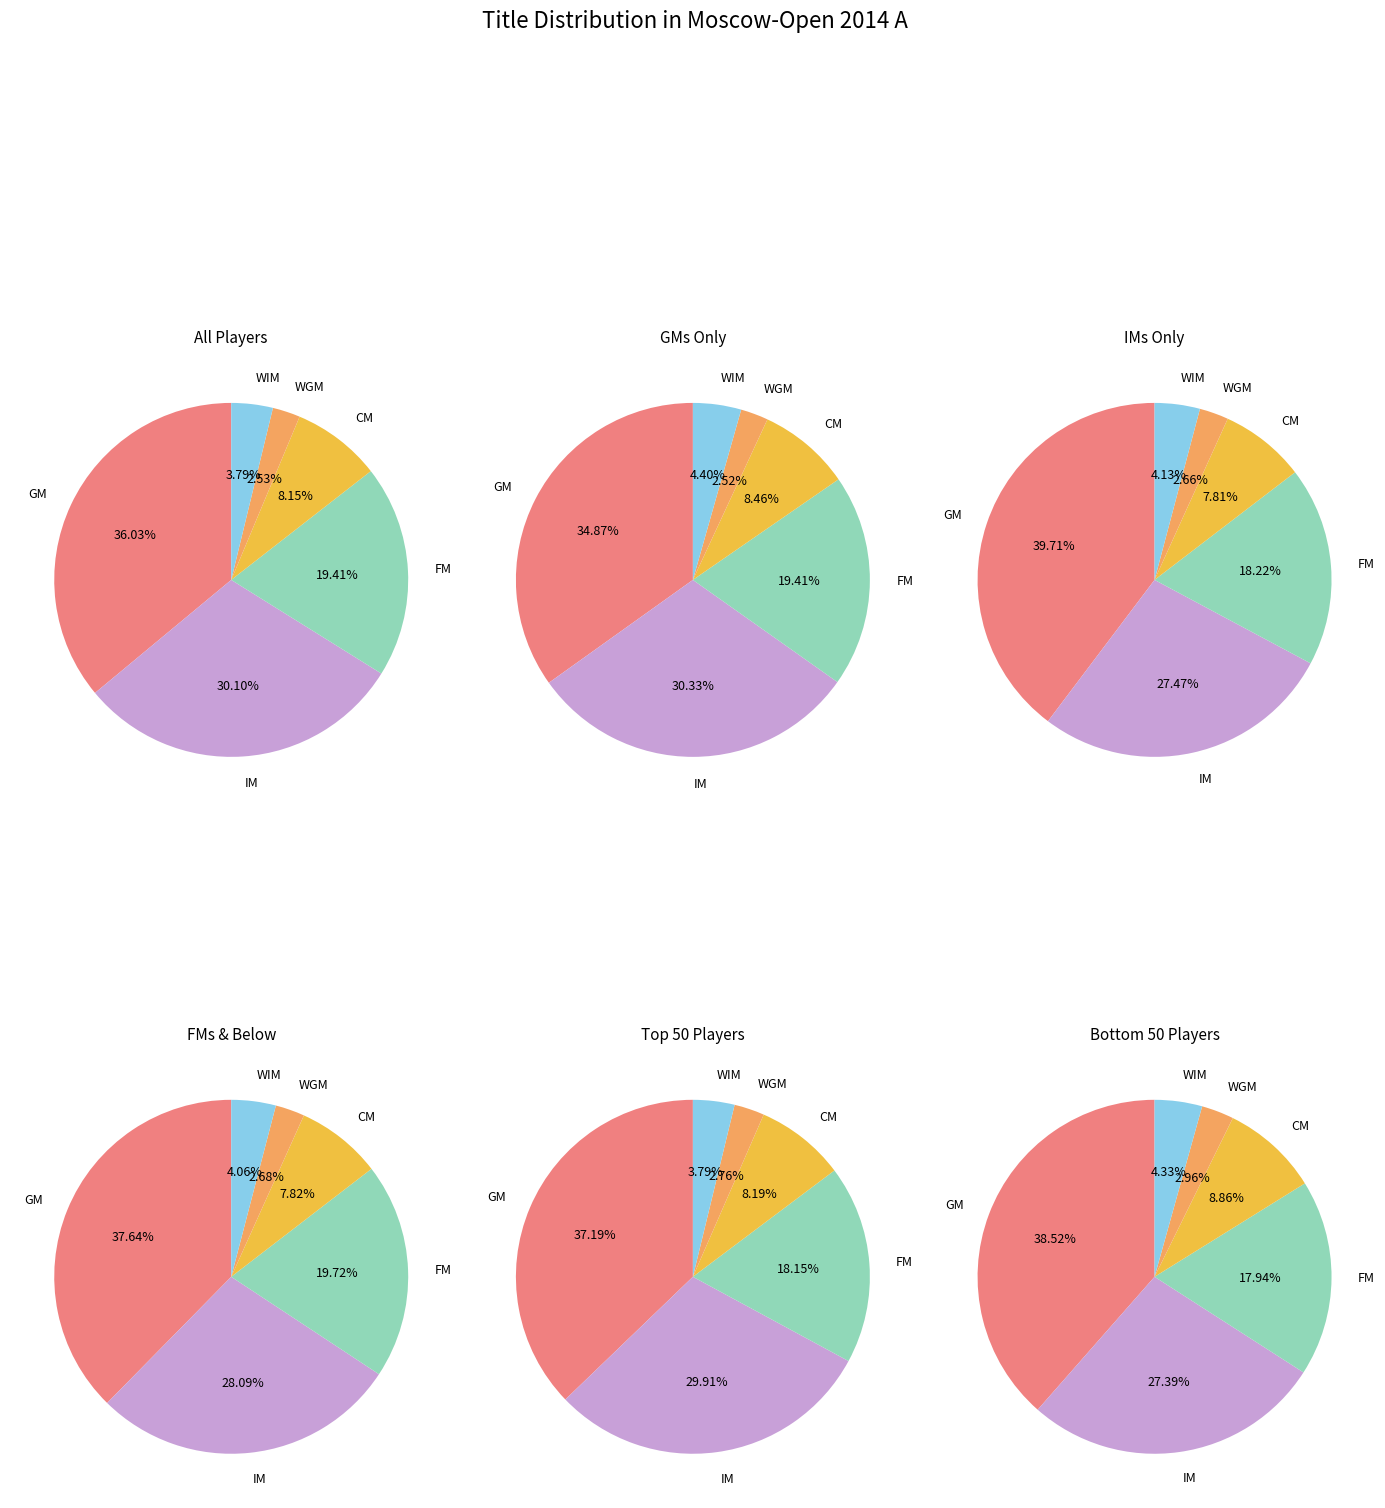

Count the number of slices in the pie.

6